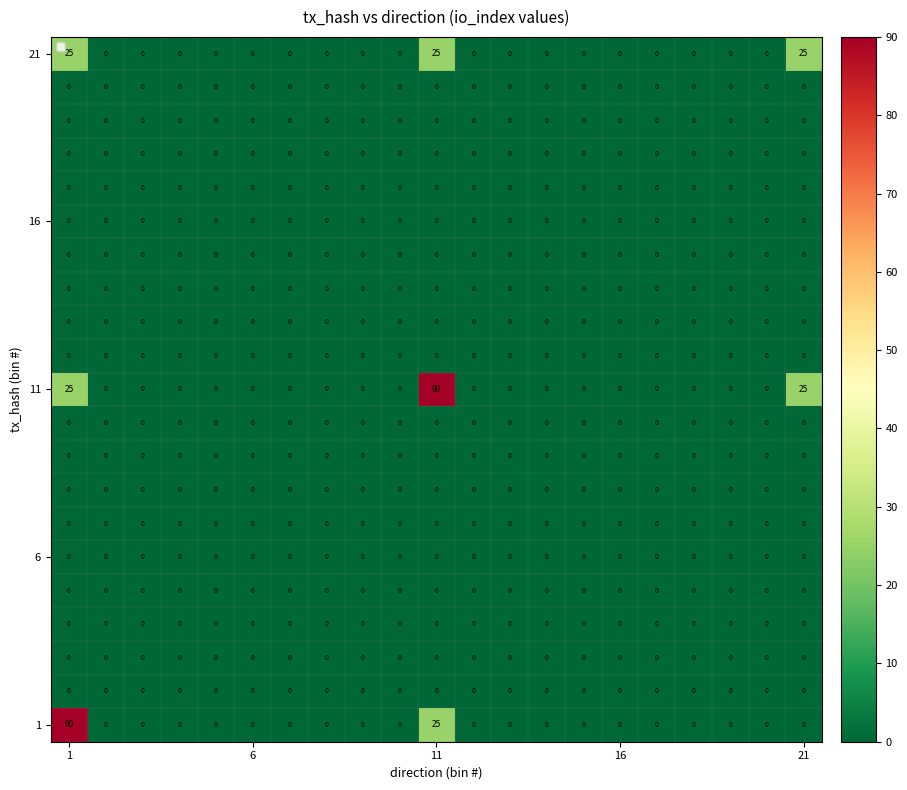

How many categories are shown in the chart?

21